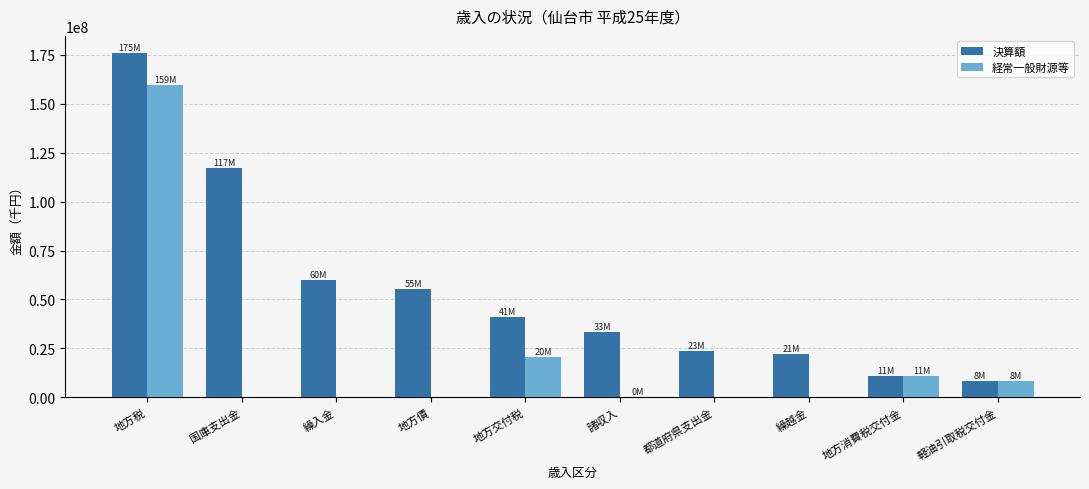

What are all the series names shown in the legend?

決算額, 経常一般財源等